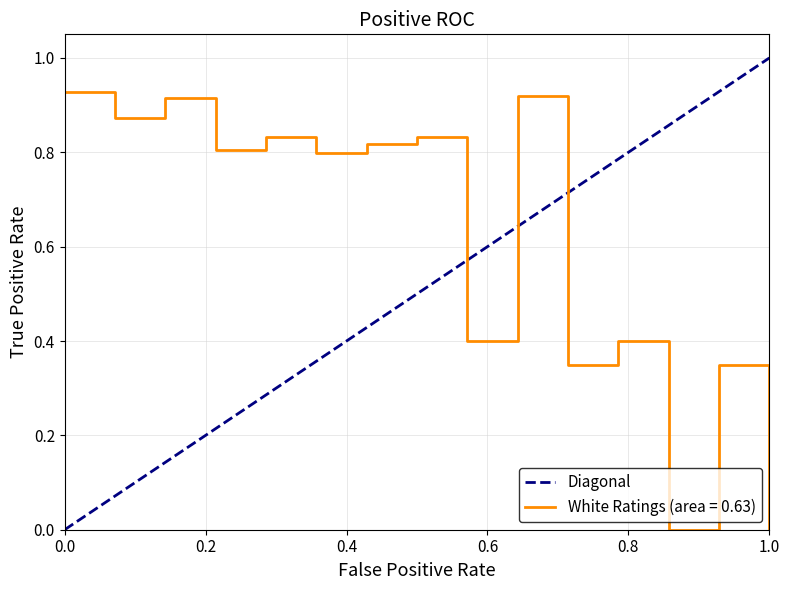

Is it true that the value at 0.0 is -1?

False